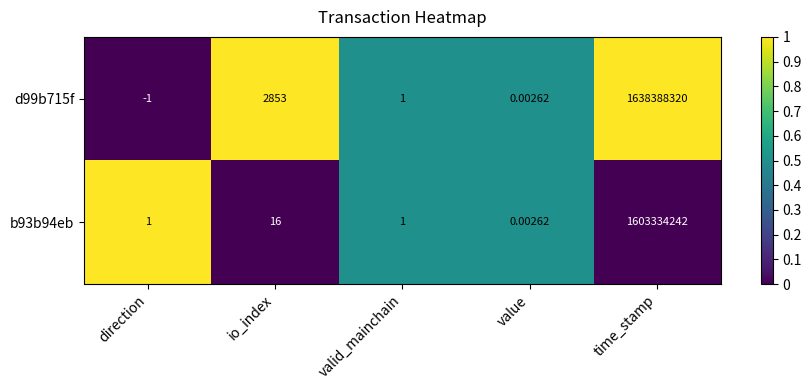

Is the value of d99b715f at time_stamp greater than the value of b93b94eb at io_index?

Yes